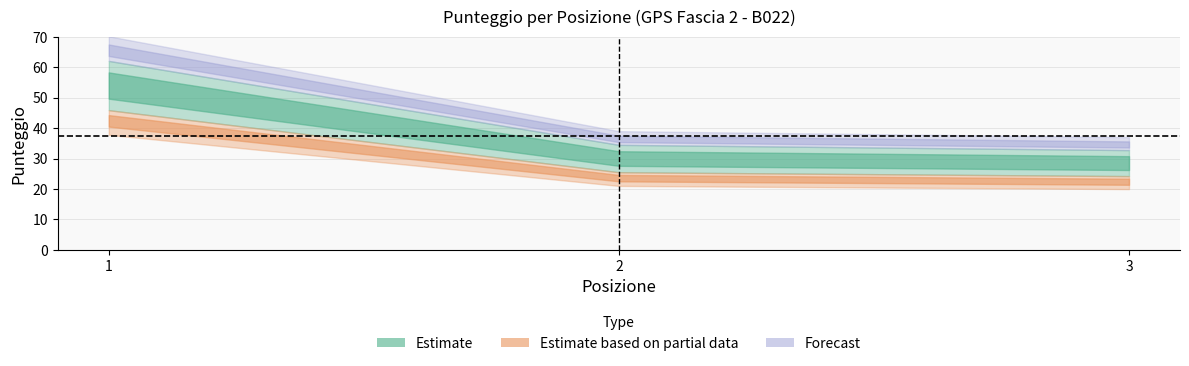

What is the value of the 2nd point from the left?

30.0